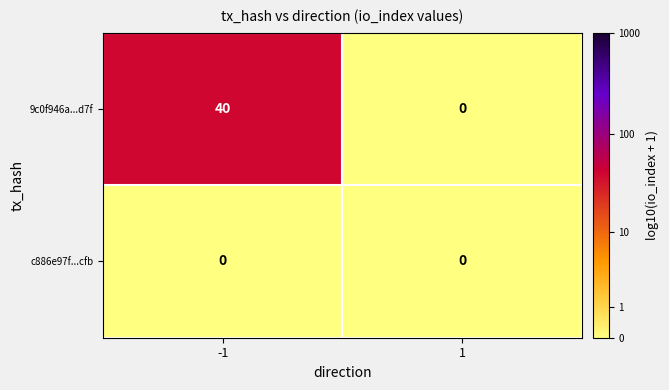

Rank the series by their maximum value, from lowest to highest.

c886e97f...cfb, 9c0f946a...d7f